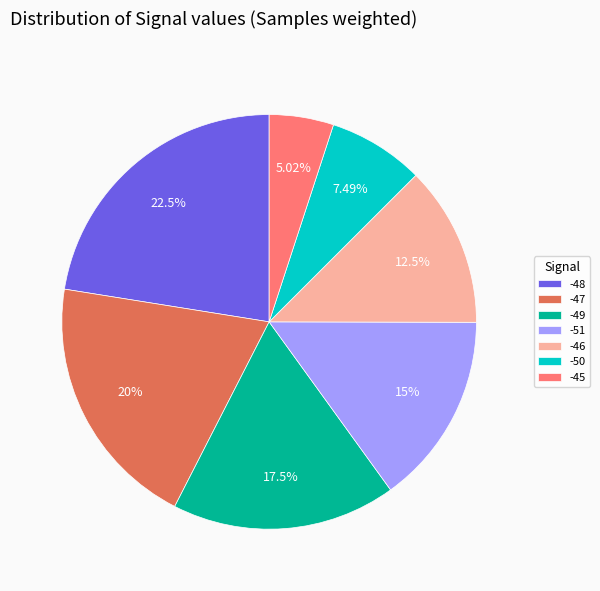

Which has a higher value, -50 or -51?

-51